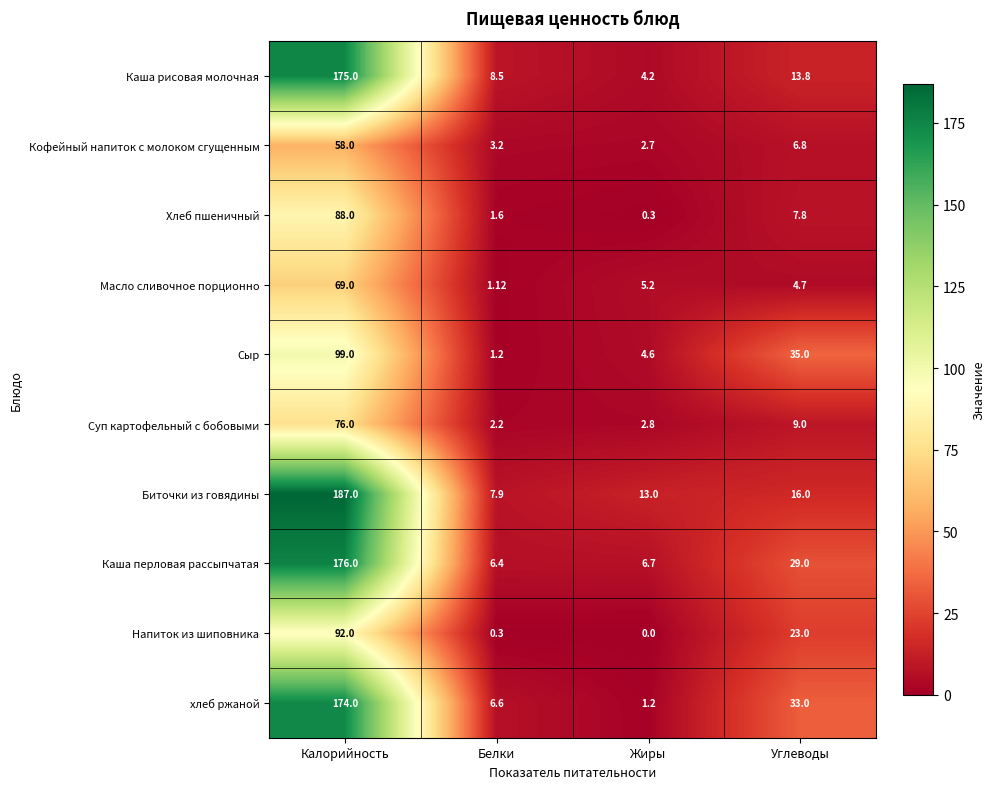

What is the spread (max minus min) of values at Углеводы?

30.3